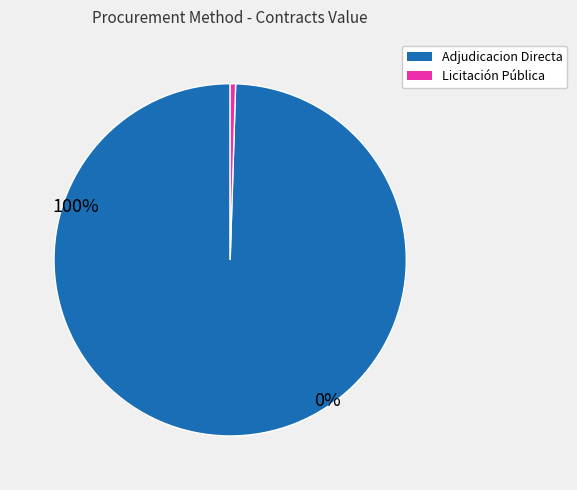

Is the sum of Licitación Pública and Adjudicacion Directa greater than half?

Yes